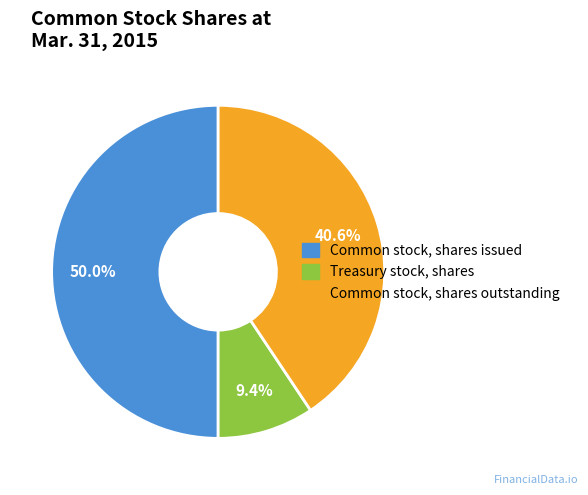

True or false: Common stock, shares outstanding accounts for 41% of the total.

True